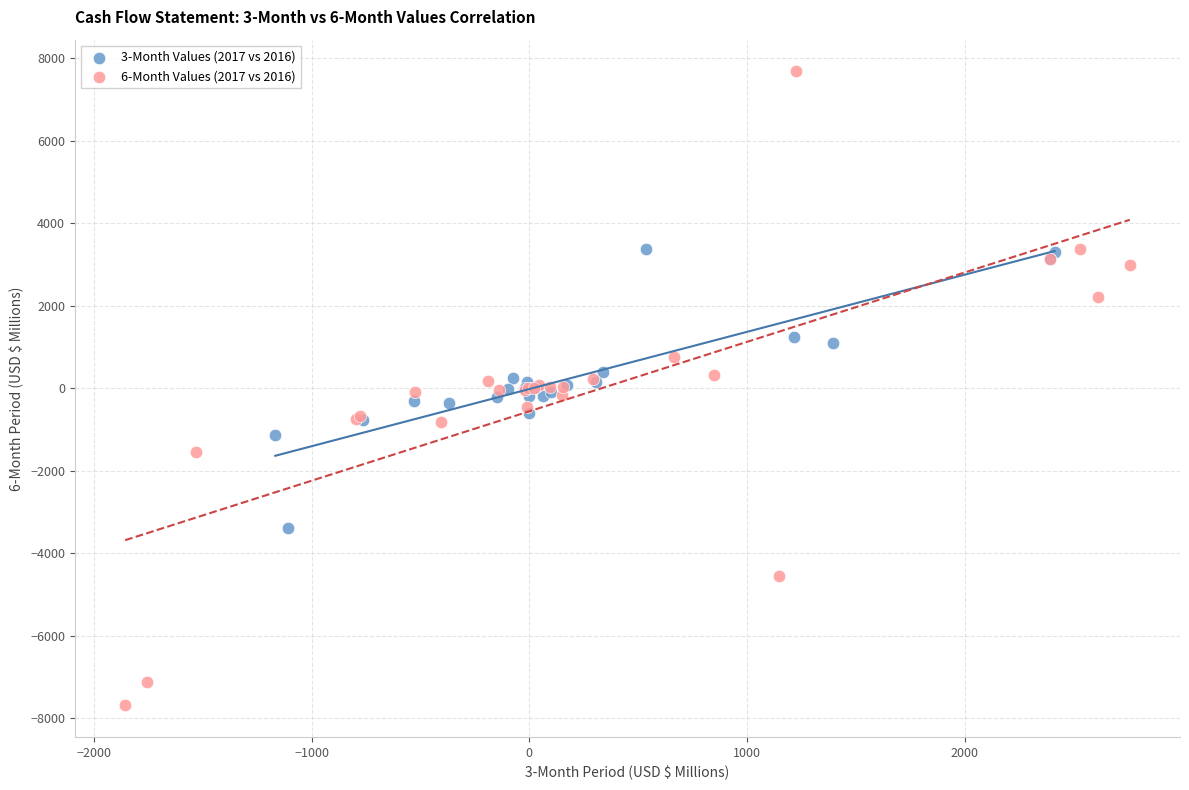

Which series has the widest spread of Y values?

6-Month Values (2017 vs 2016)